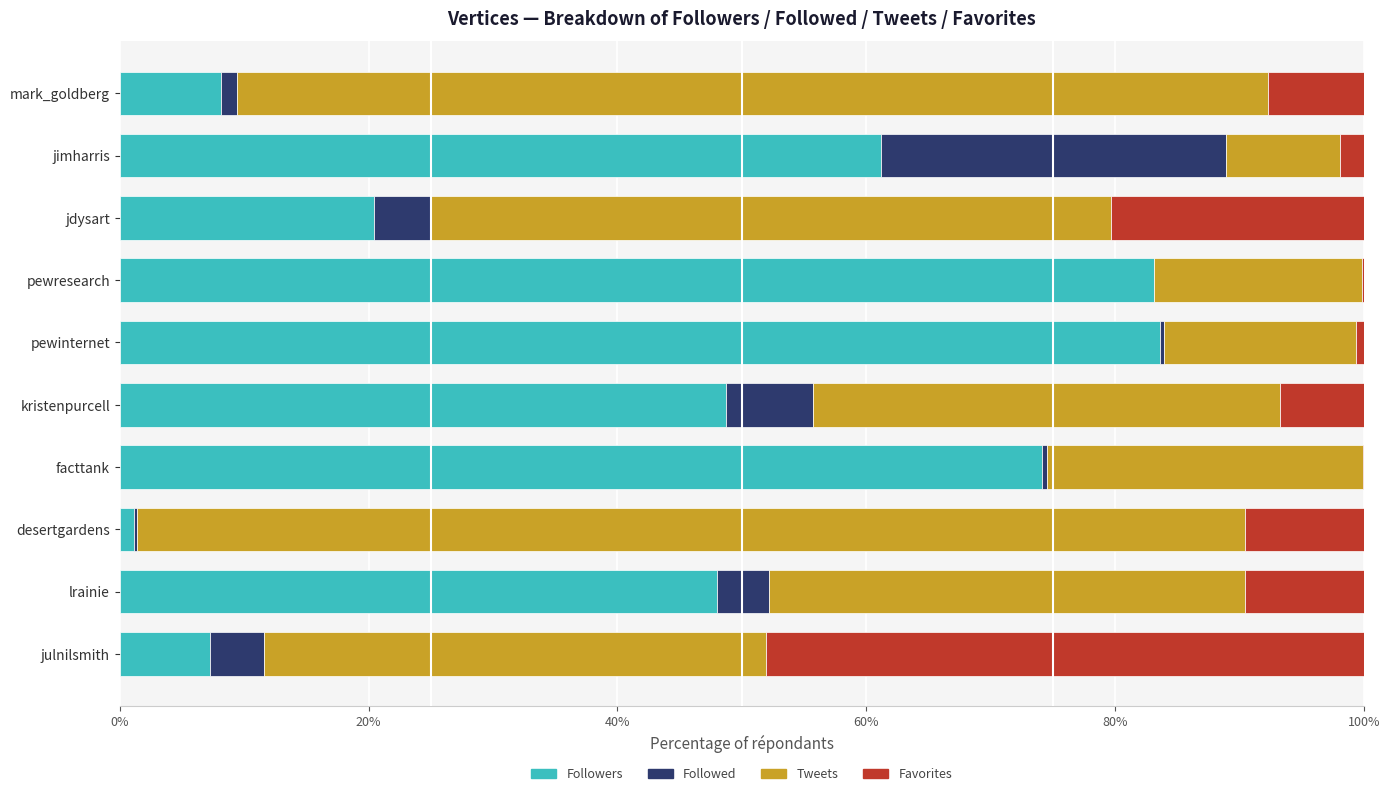

How many distinct data groups are displayed?

4